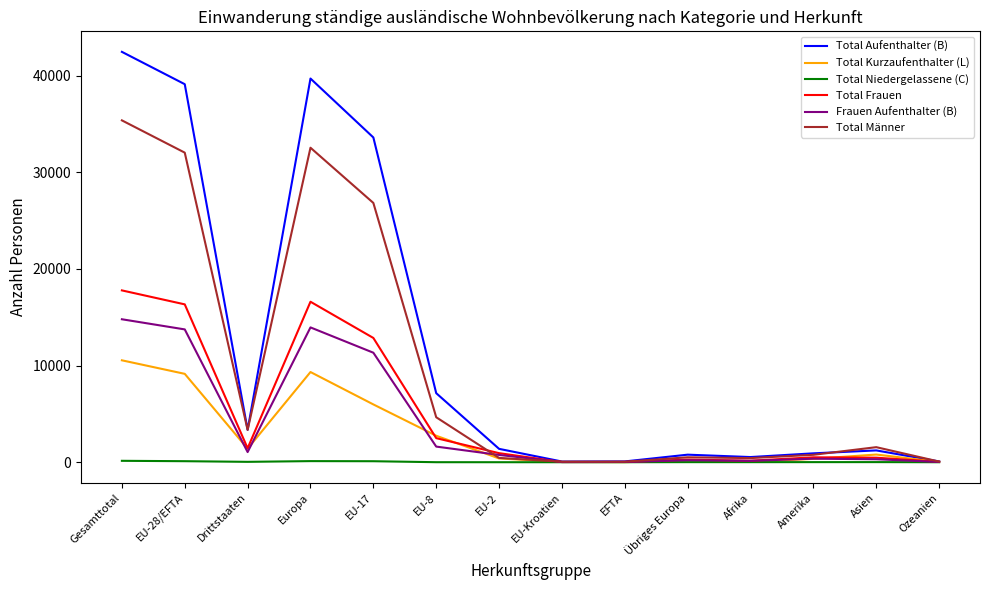

Where is the first local maximum for Frauen Aufenthalter (B)?

Europa